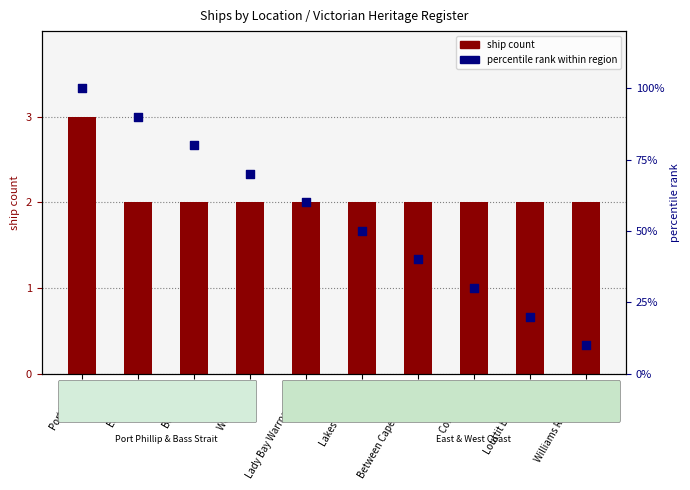

What is the total value across all series at Louttit Bay Lorne?

22